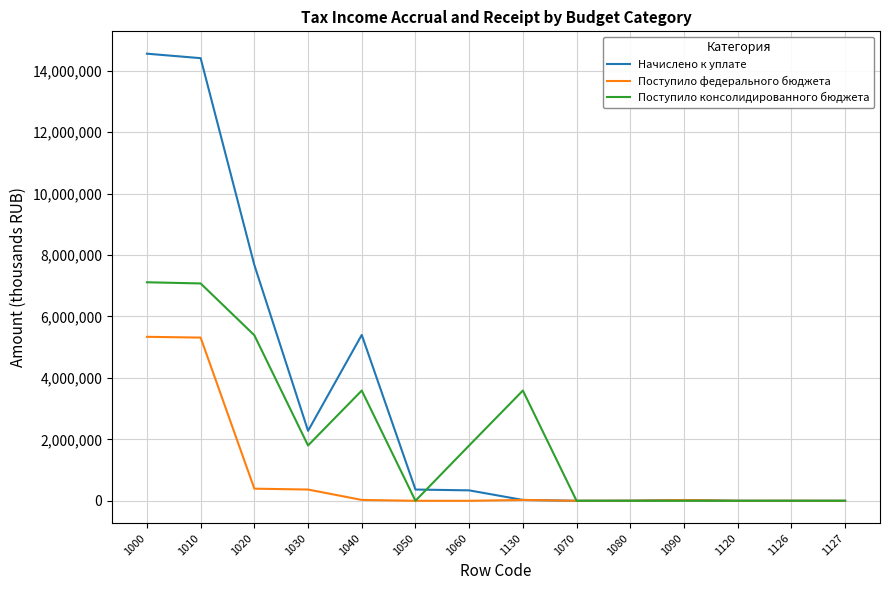

Rank the series at 1040 from highest to lowest value.

Начислено к уплате, Поступило консолидированного бюджета, Поступило федерального бюджета